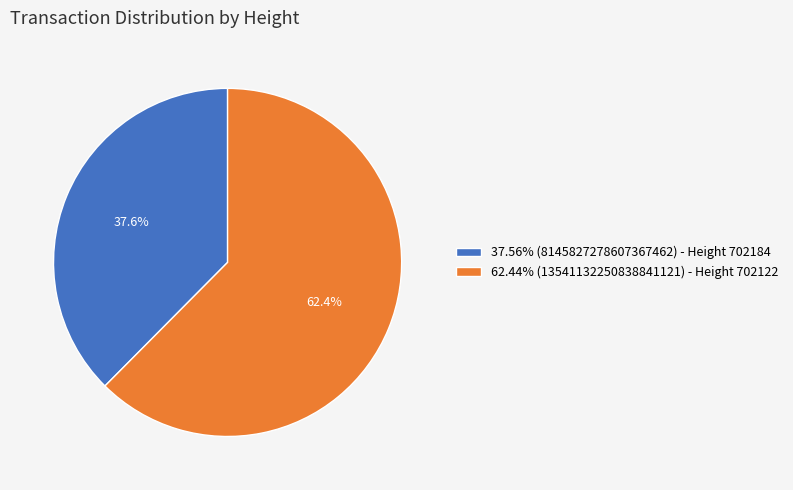

Count the number of slices in the pie.

2